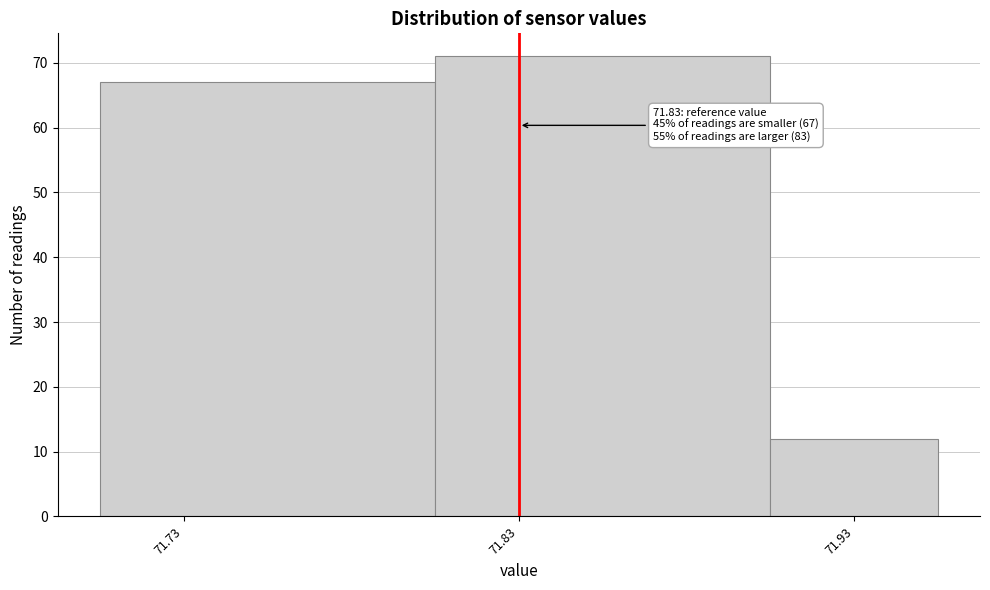

Over which range of the x-axis is the bar tallest?

71.805 to 71.905